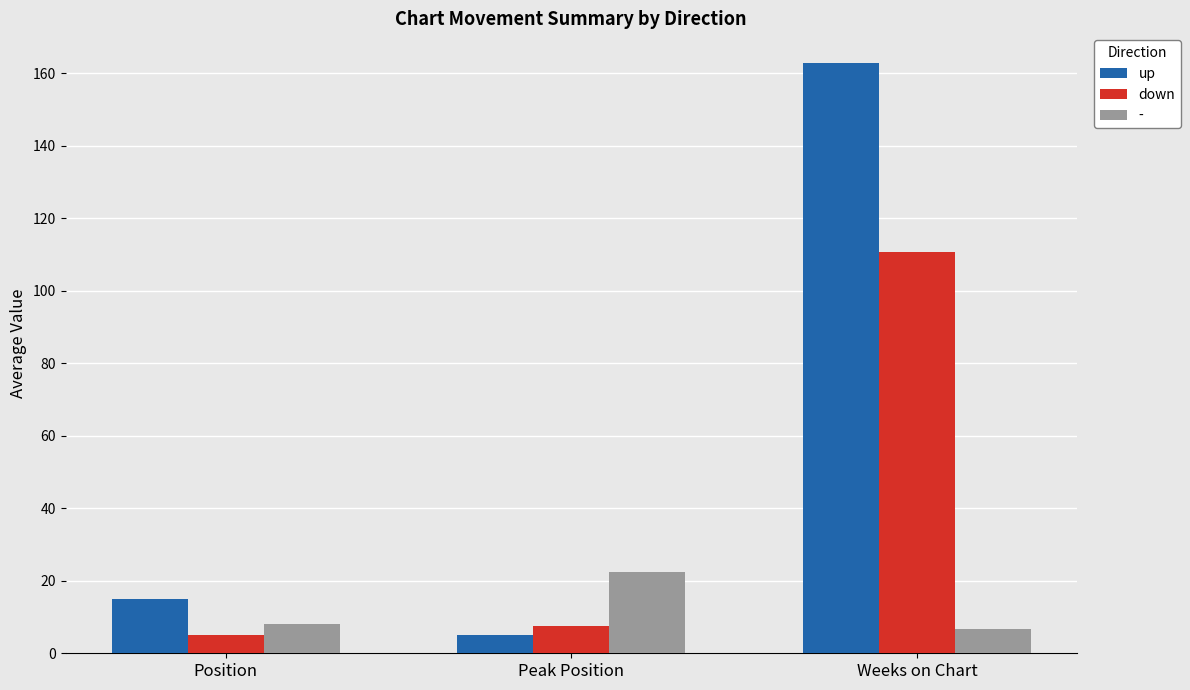

Which series has the widest spread of values?

up